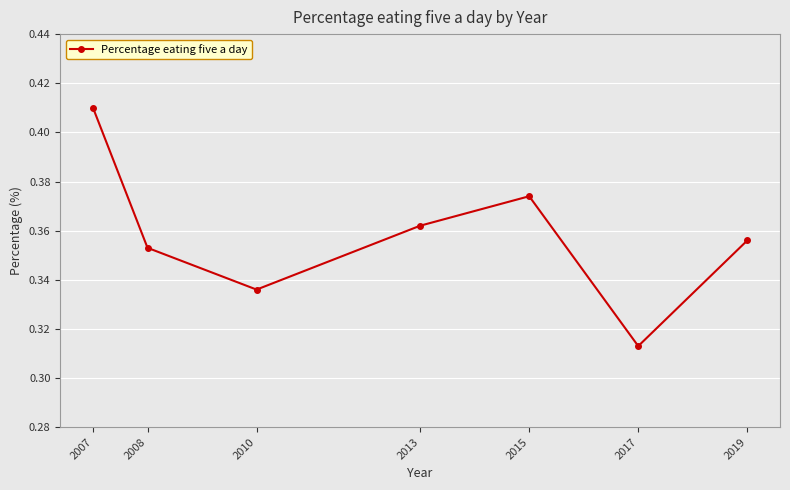

Which label corresponds to the smallest value in the chart?

2017